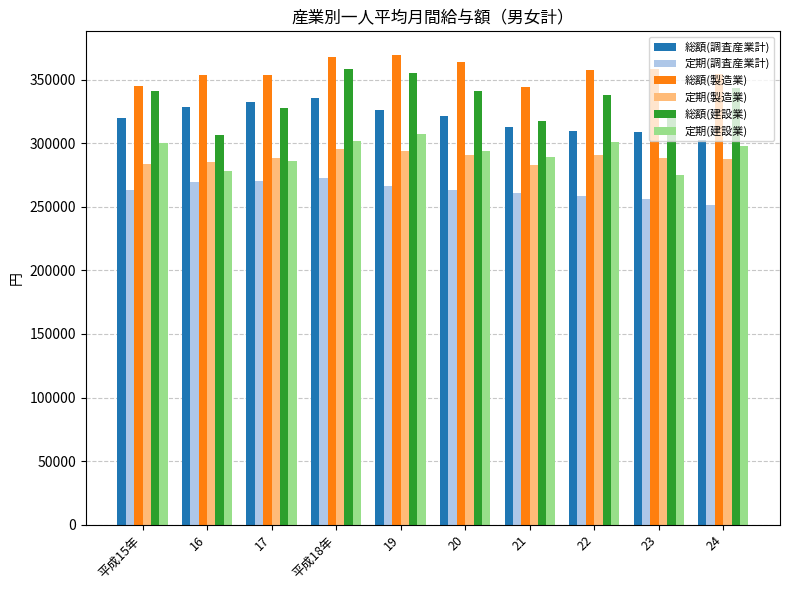

Is the value of 定期(建設業) at 平成15年 greater than the value of 定期(製造業) at 平成15年?

Yes